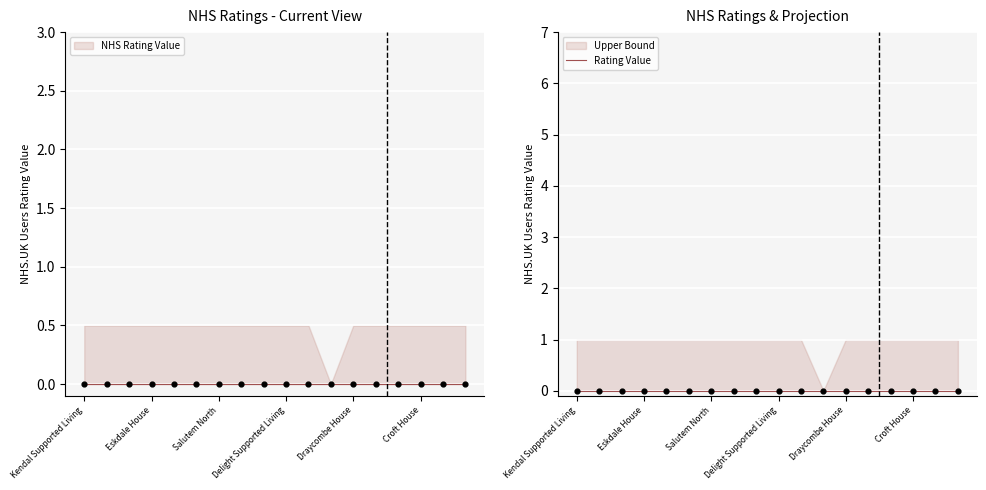

Which series contains the highest Y value?

Upper Bound